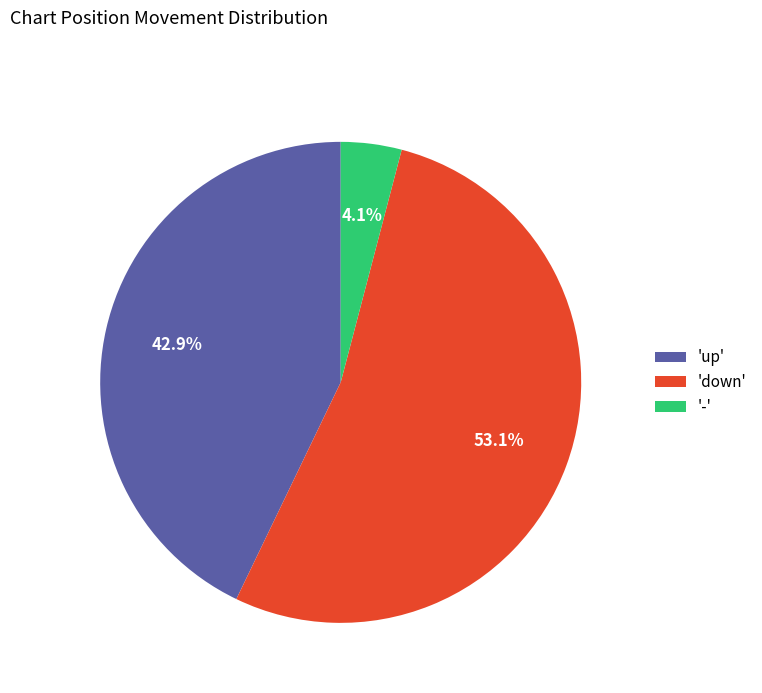

Rank the categories by value from highest to lowest.

'down', 'up', '-'